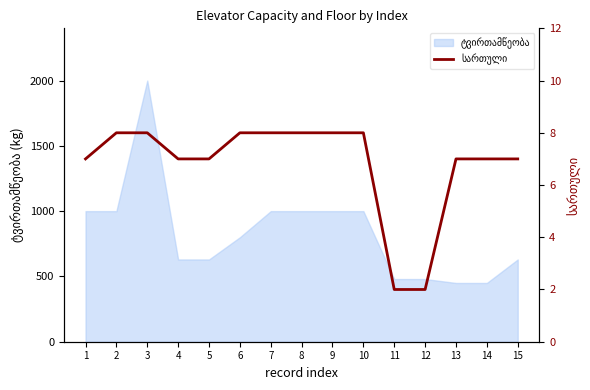

True or false: the data shows 7 at 13.

True